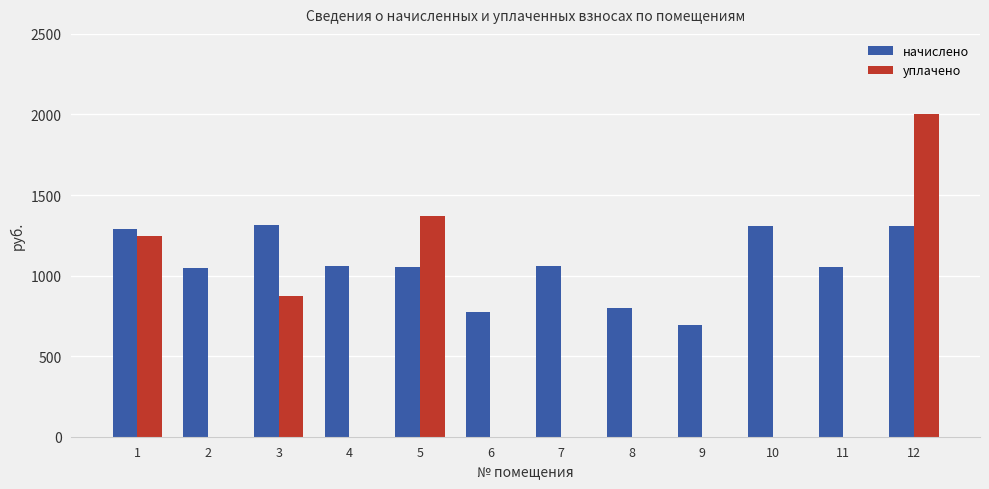

What is the sum of all уплачено values?

5490.1